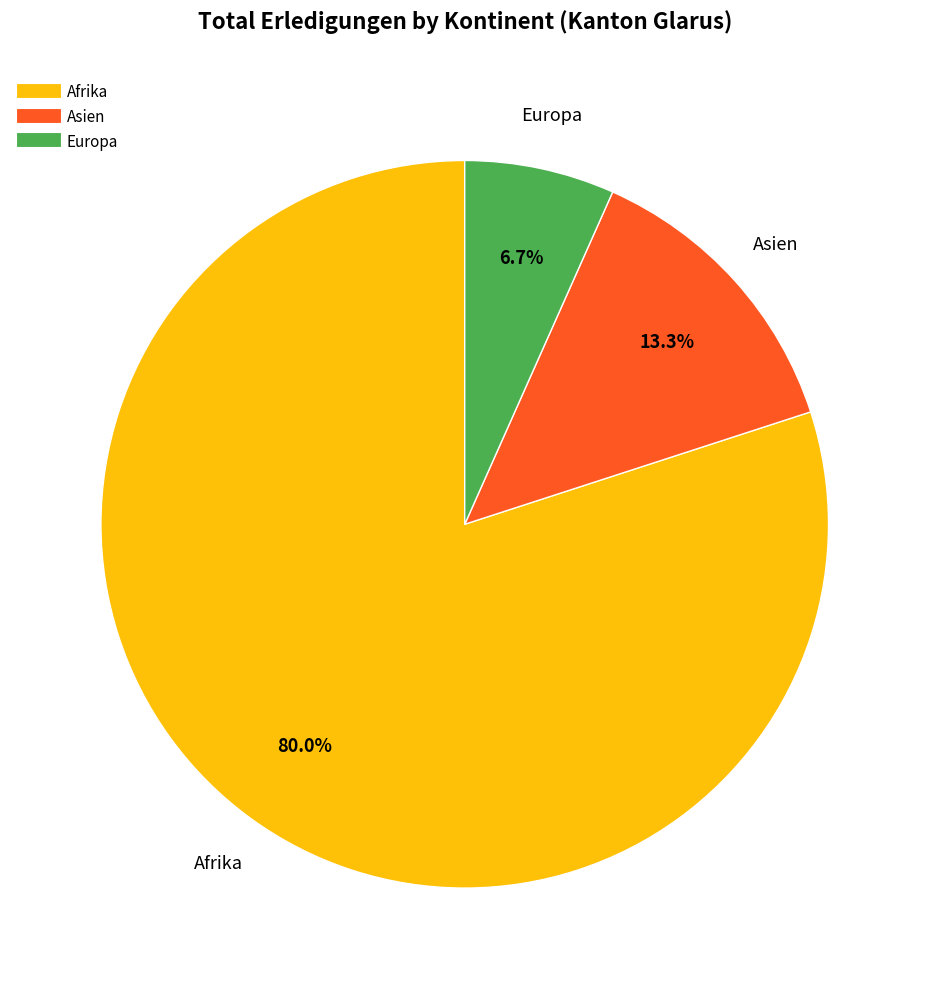

Is there any slice that represents more than half of the pie?

Yes